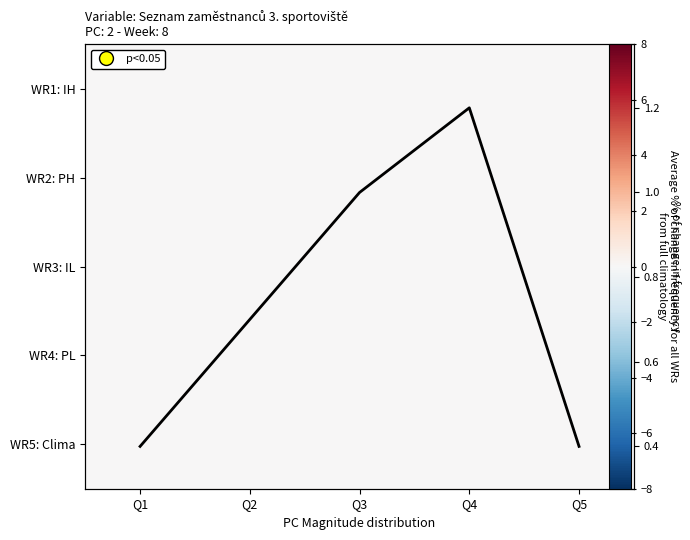

Which series changed the most between Q2 and Q4?

Average % of change
for all WRs